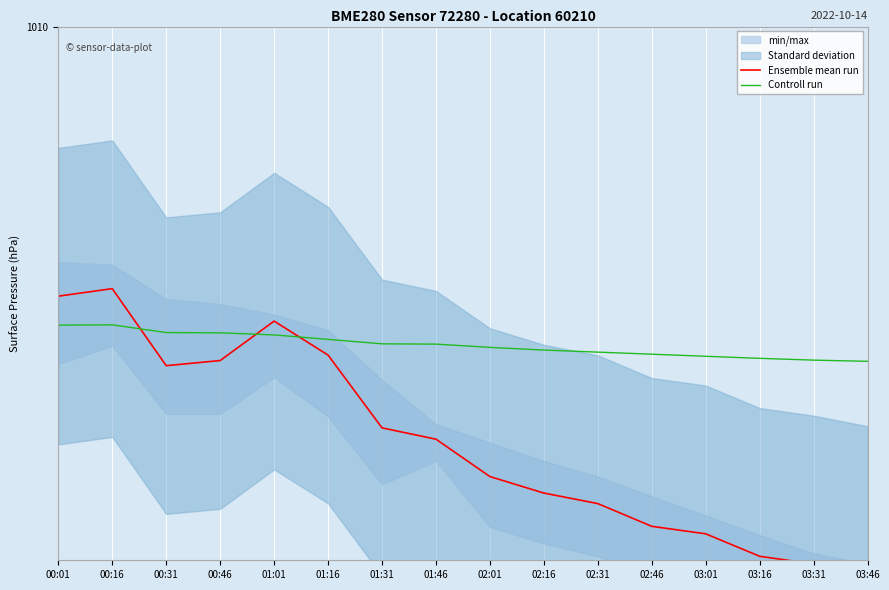

How many times do Controll run and Ensemble mean run cross each other?

3